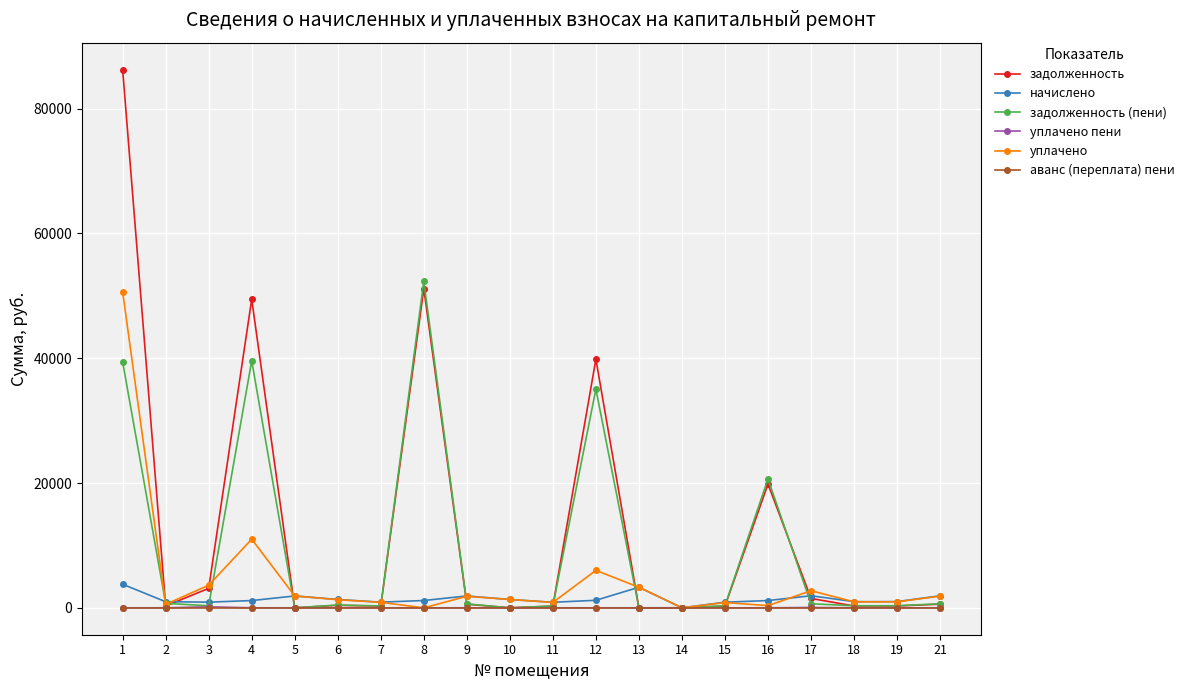

What is the approximate value of уплачено at 1?

50628.0